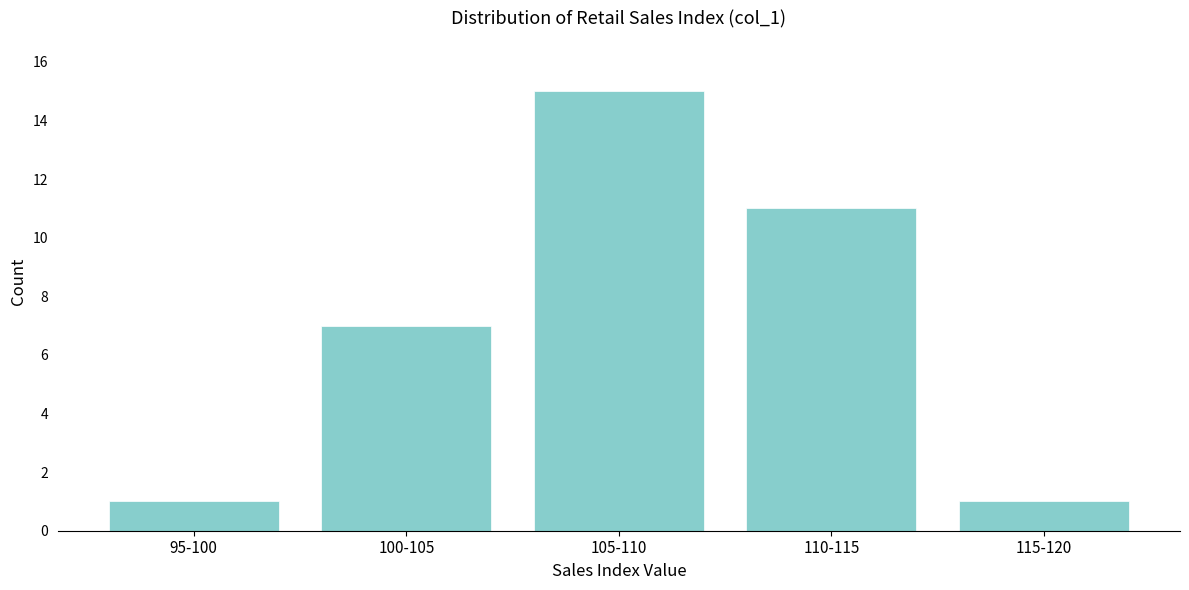

Reading left to right, list all the values displayed in this chart.

95-100=1	100-105=7	105-110=15	110-115=11	115-120=1